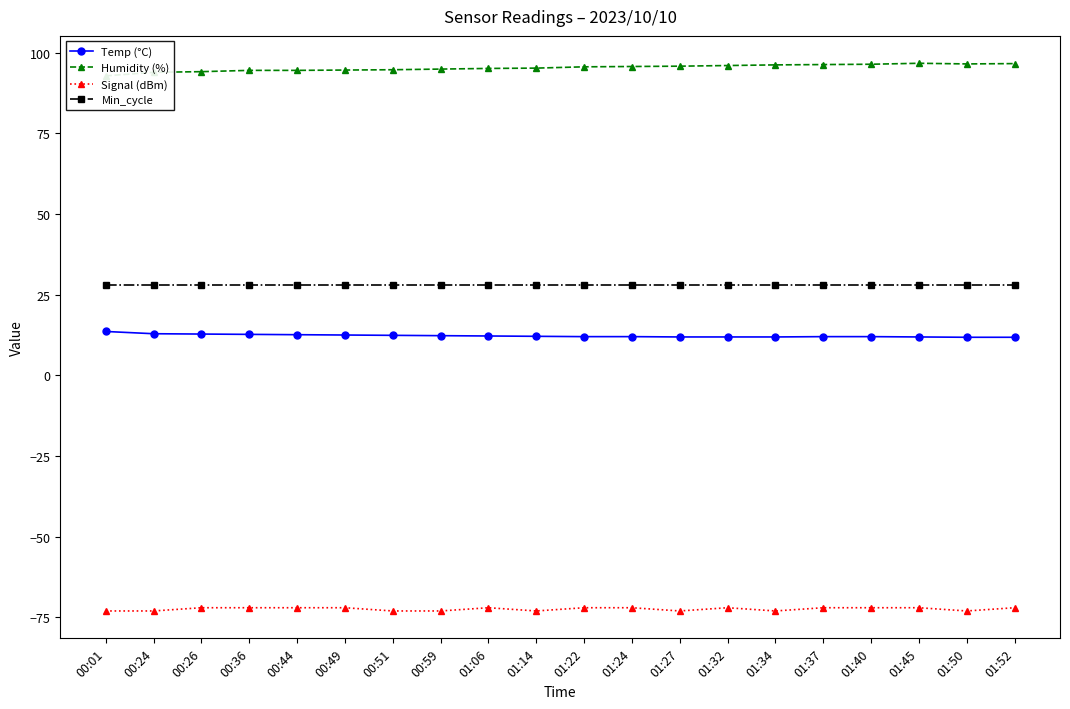

The value of Temp (°C) at 01:24 is 16.6. True or false?

False